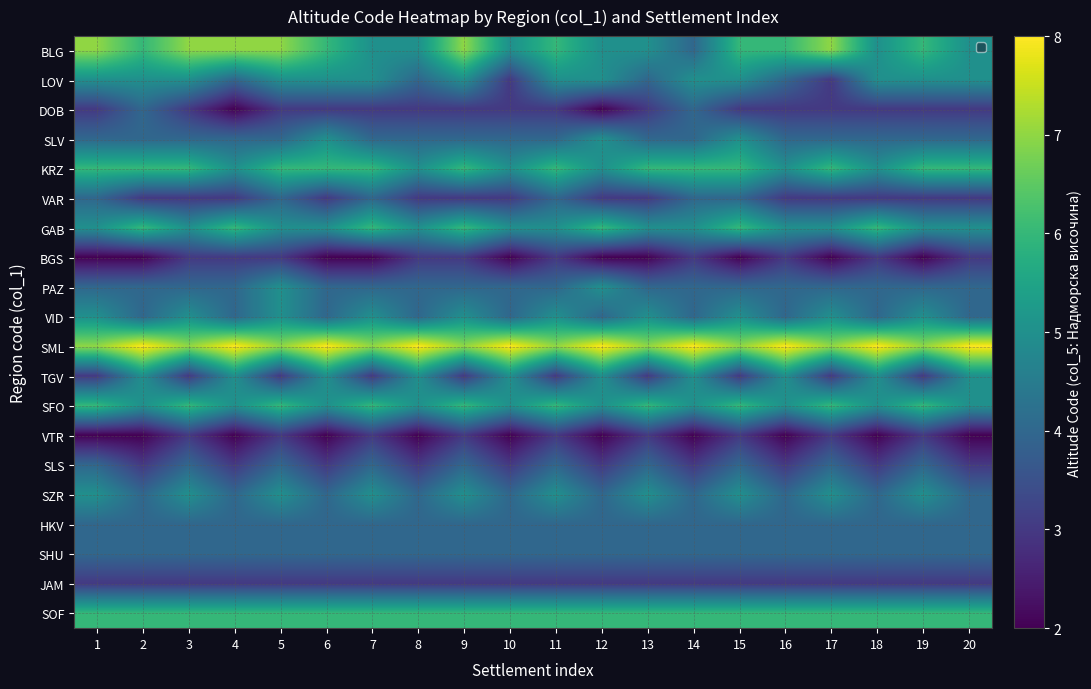

List the series in order of their peak value, lowest first.

BGS, VTR, JAM, DOB, VAR, SLS, HKV, SHU, LOV, SLV, PAZ, VID, TGV, SZR, KRZ, GAB, SFO, SOF, BLG, SML